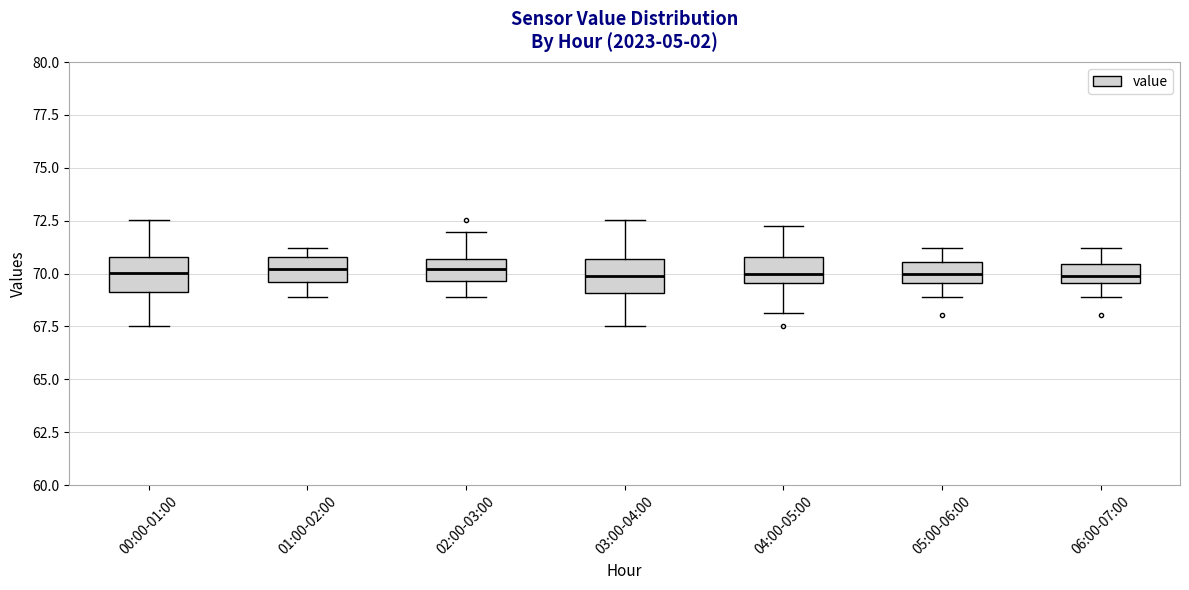

Where is the lower edge of the box for 01:00-02:00 on the y-axis? The values are not printed on the chart, so give them approximately, as read against the axis.

69.5